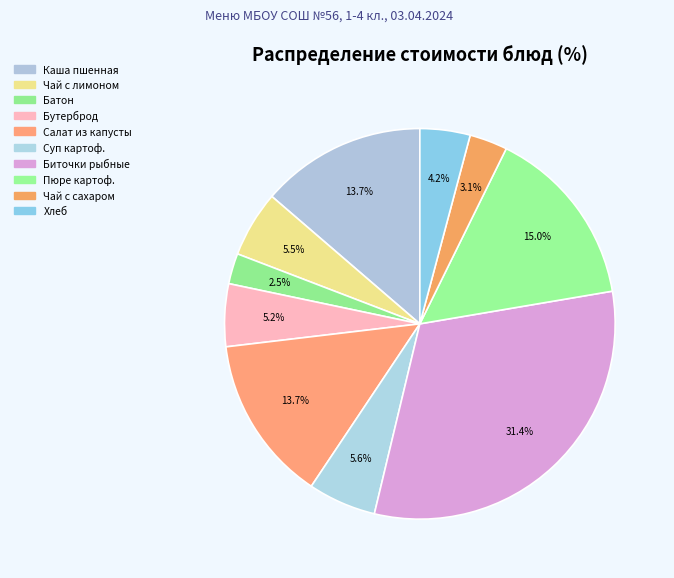

Count the number of slices in the pie.

10